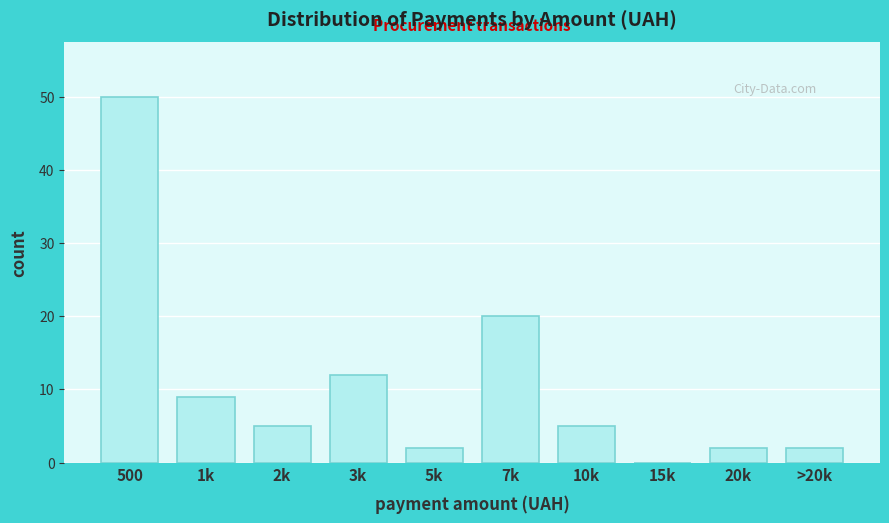

Reading left to right, transcribe all the data shown in this chart.

500=50	1k=9	2k=5	3k=12	5k=2	7k=20	10k=5	15k=0	20k=2	>20k=2